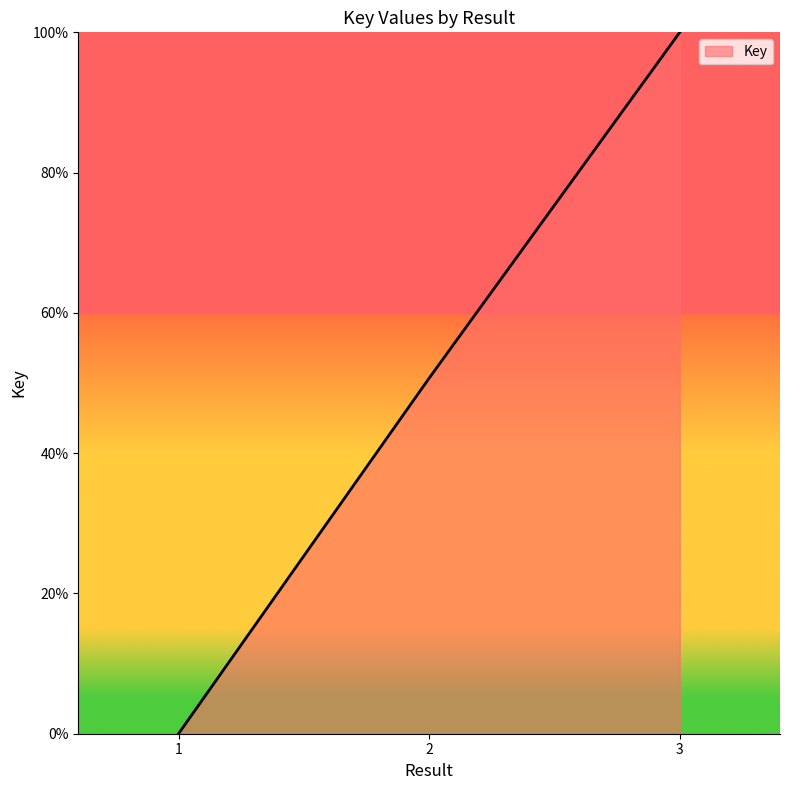

At which label is the value closest to 50?

2